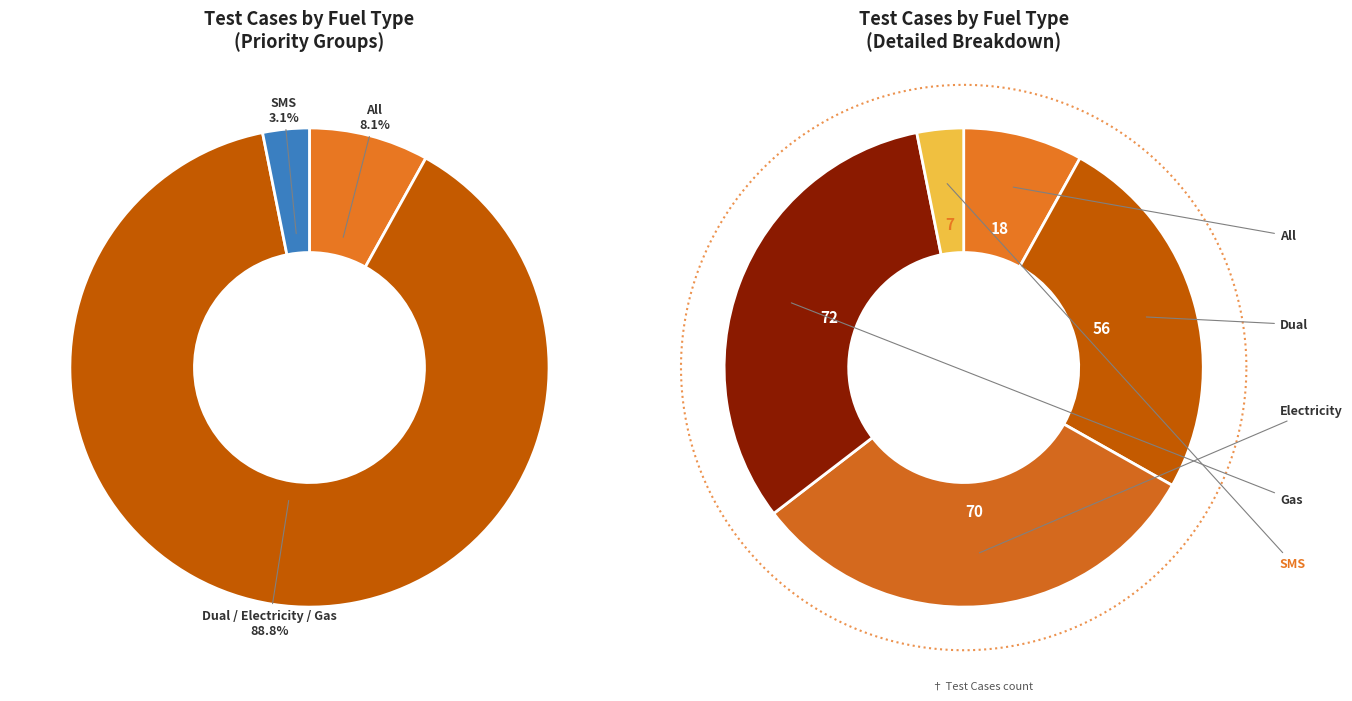

How many slices are in this pie chart?

5